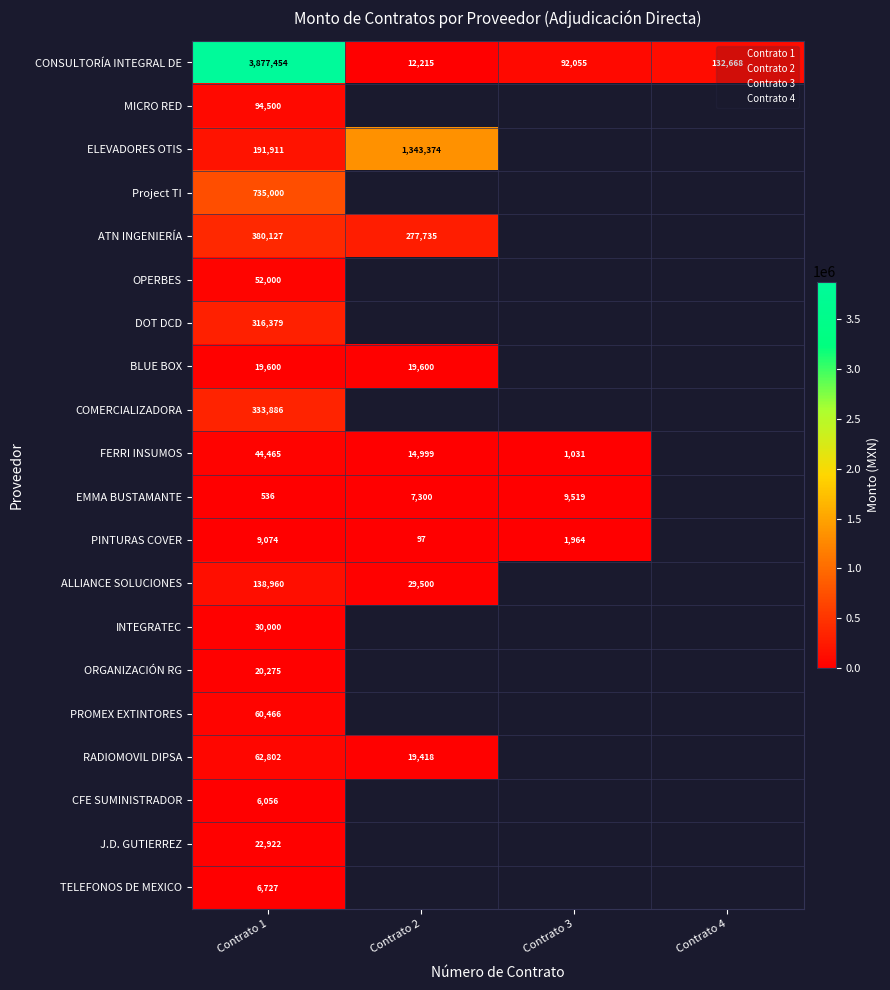

At which category is the sum across all series the highest?

Contrato 1